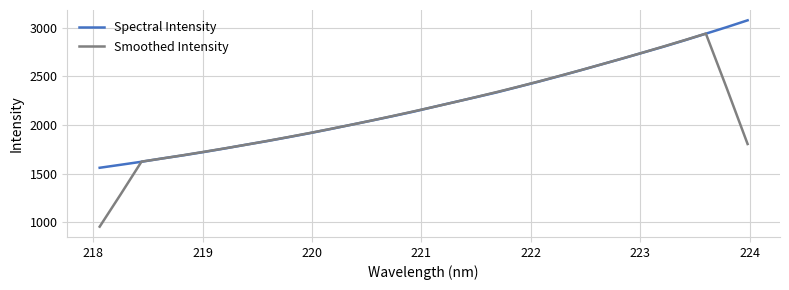

Which series ends up on top after the final intersection of Spectral Intensity and Smoothed Intensity?

Spectral Intensity